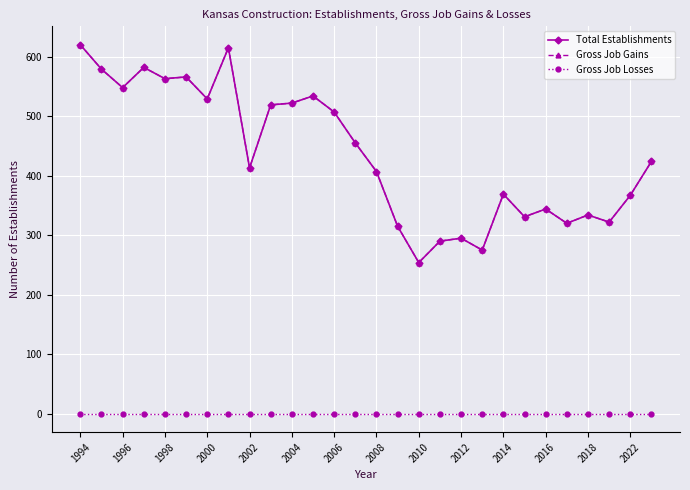

Does the chart have visible grid lines?

Yes